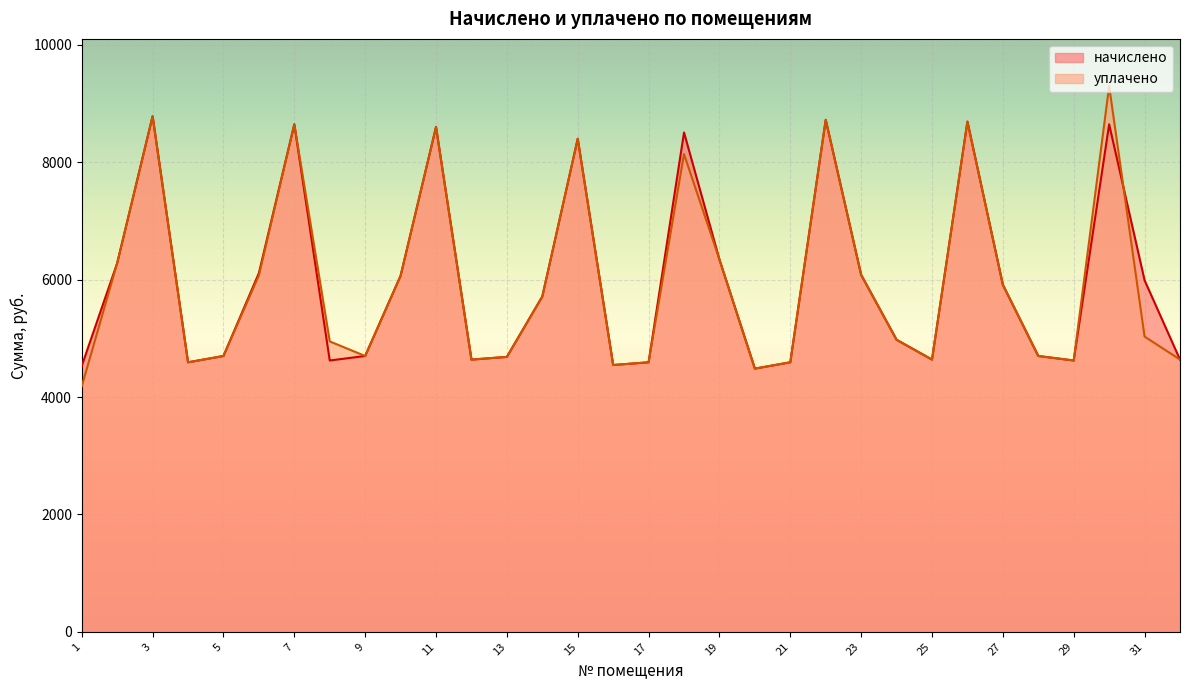

How many lines are shown in the chart?

2